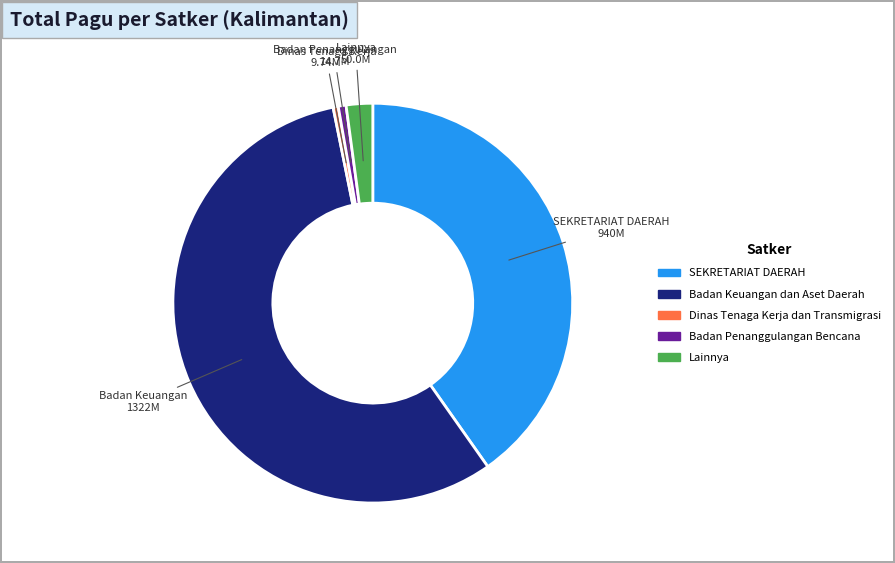

Is there any slice that represents more than half of the pie?

Yes